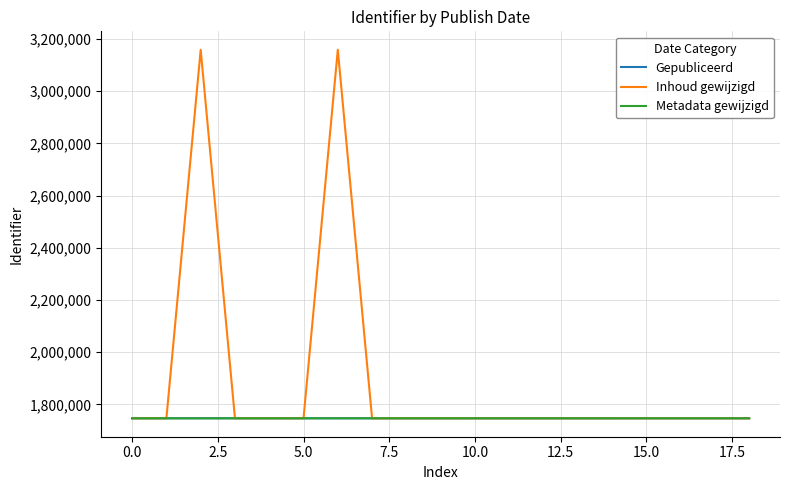

Which series has the largest total across all categories?

Inhoud gewijzigd